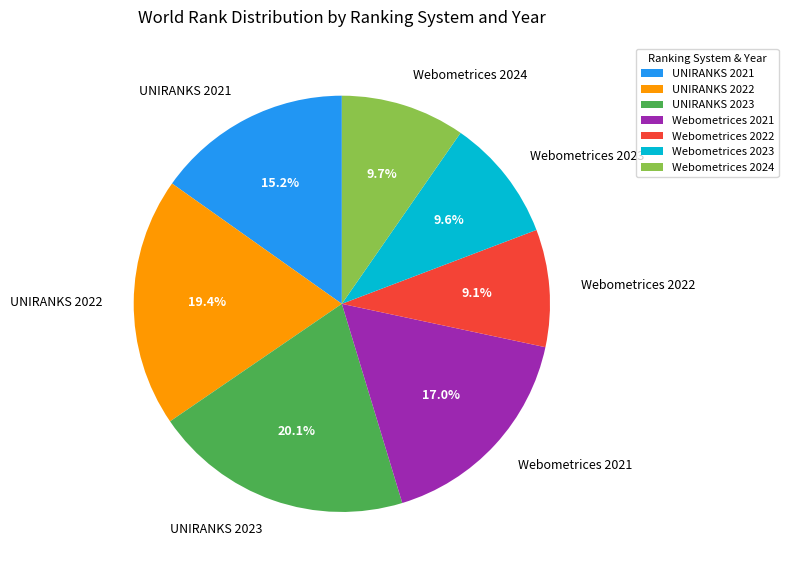

To the nearest percent, what is the average slice percentage?

14%